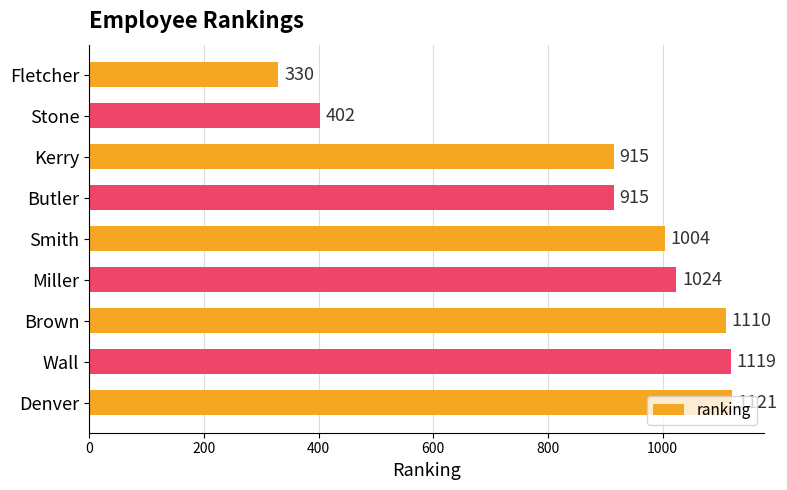

Is it true that the value at Butler is 1548?

False